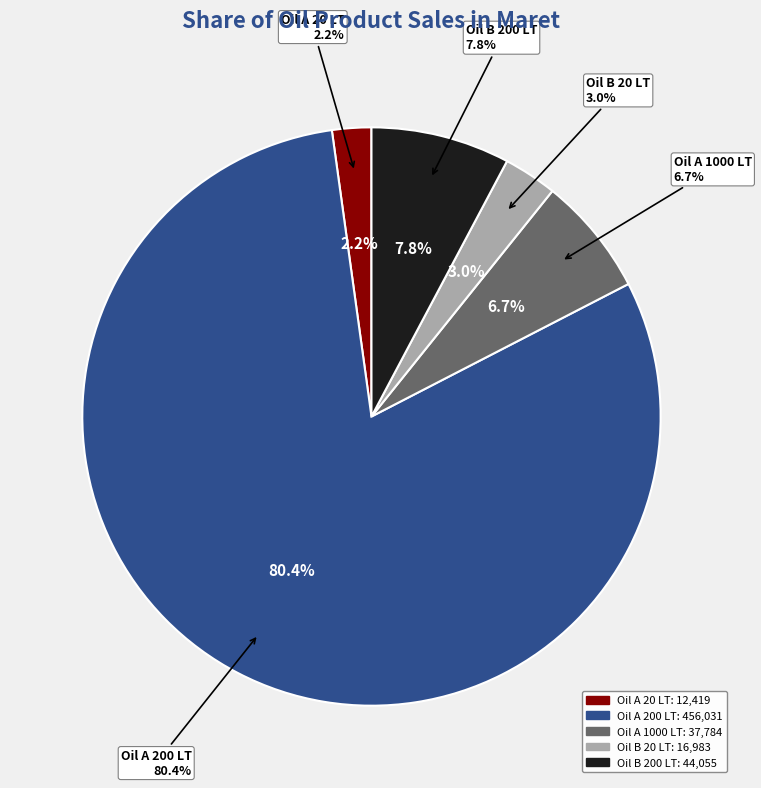

Which has a higher value, Oil B 200 LT or Oil A 1000 LT?

Oil B 200 LT